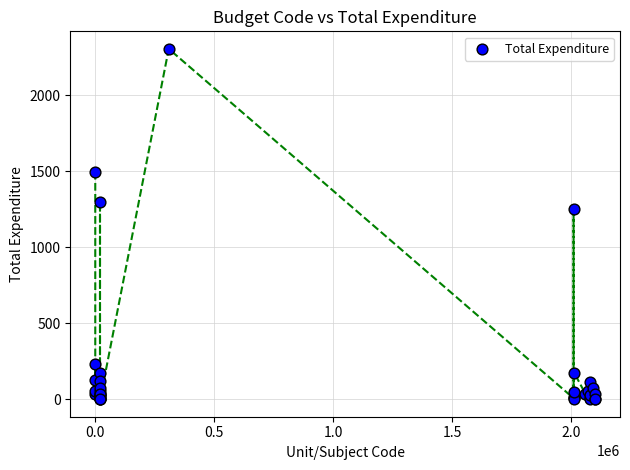

What Y value in the scatter plot is closest to 1153?

1251.0